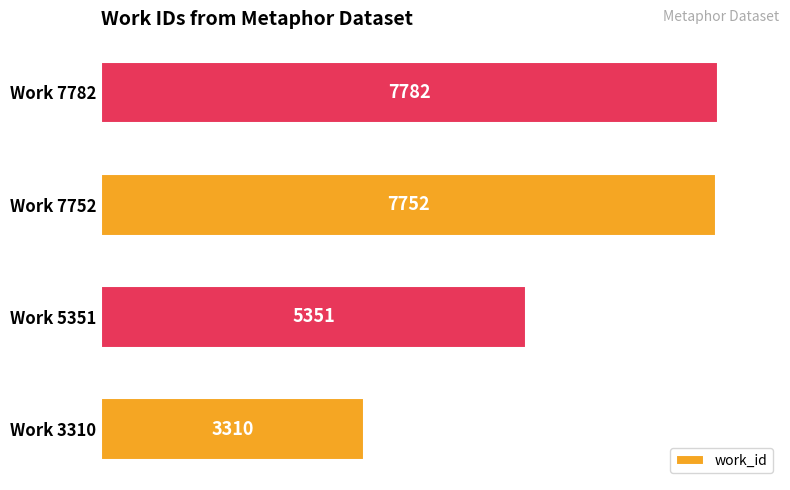

The value at Work 3310 is 3310. True or false?

True